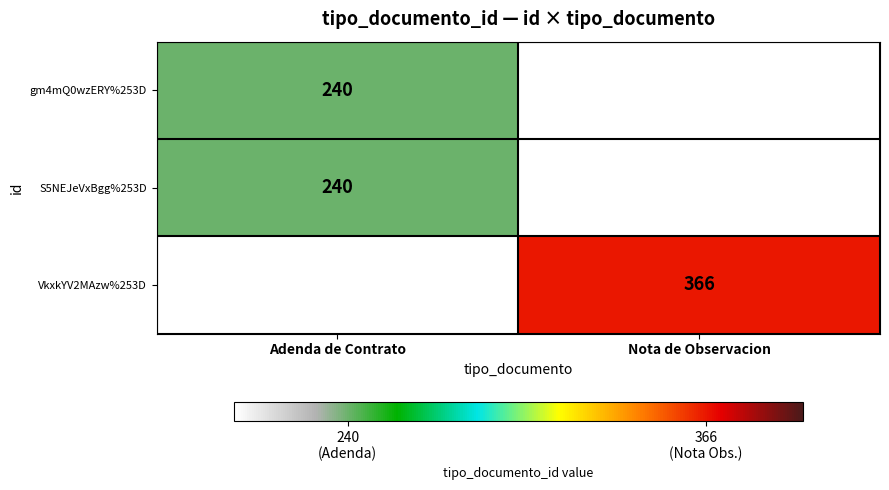

The S5NEJeVxBgg%253D series shows 240 at Adenda de Contrato. True or false?

True